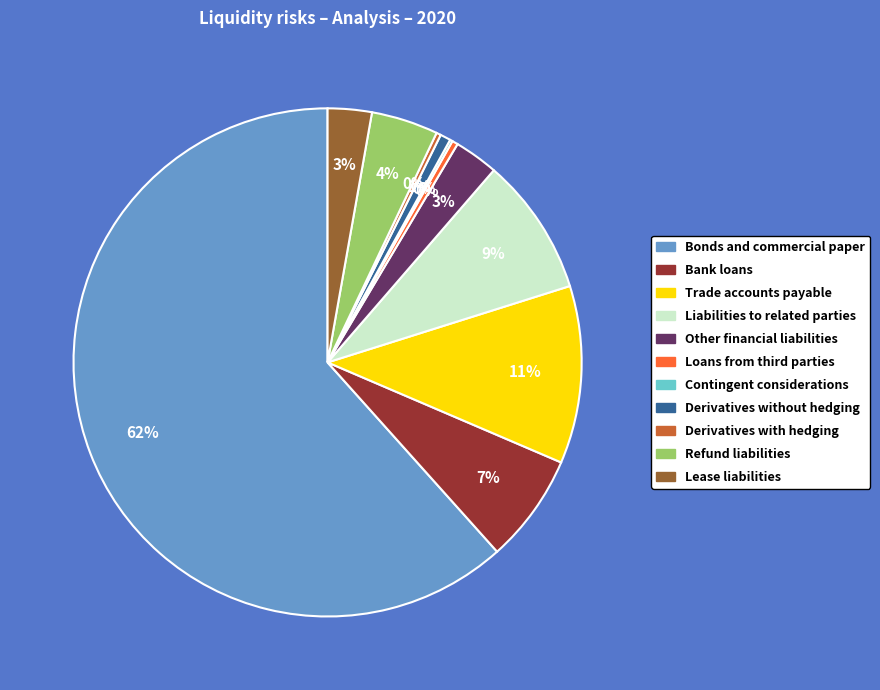

Approximately how many times larger is the value at Refund liabilities compared to Trade accounts payable?

0.4